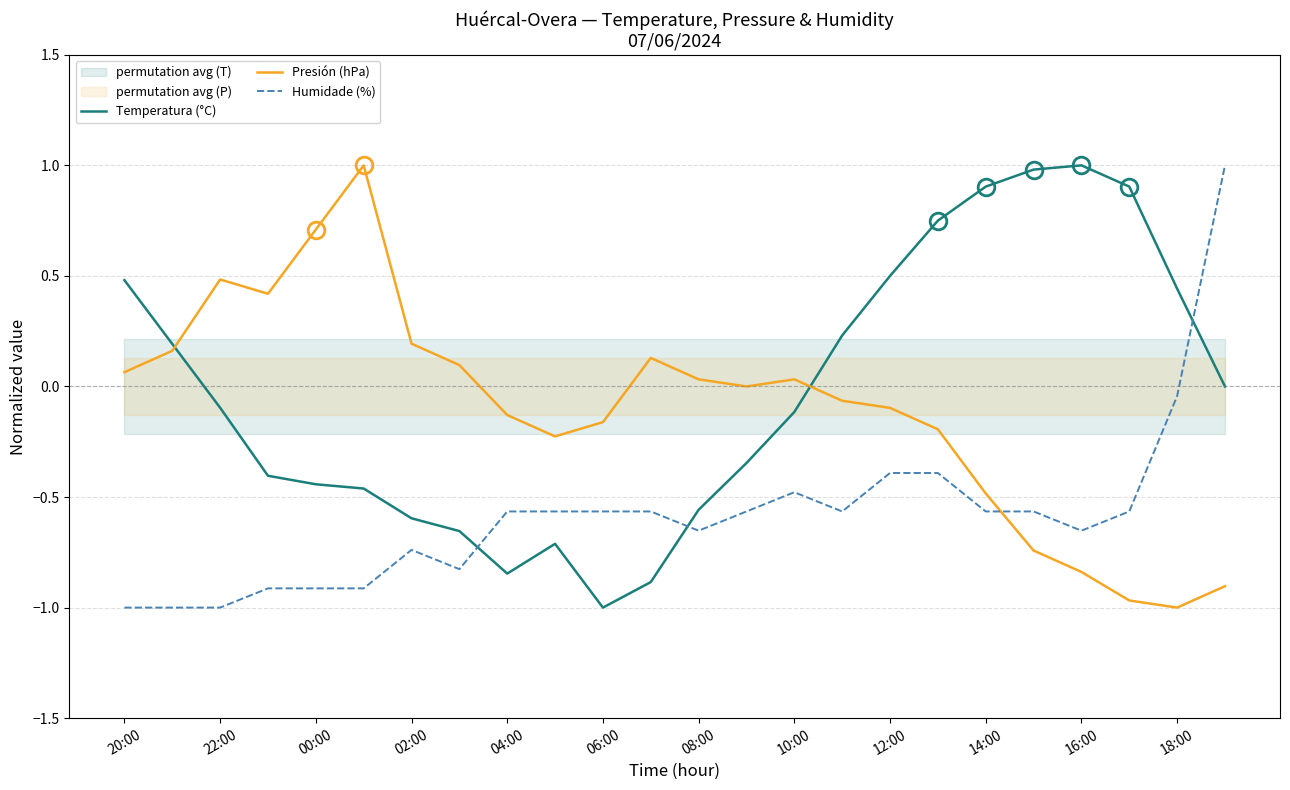

True or false: Humidade (%) and Temperatura (°C) cross at least once.

True